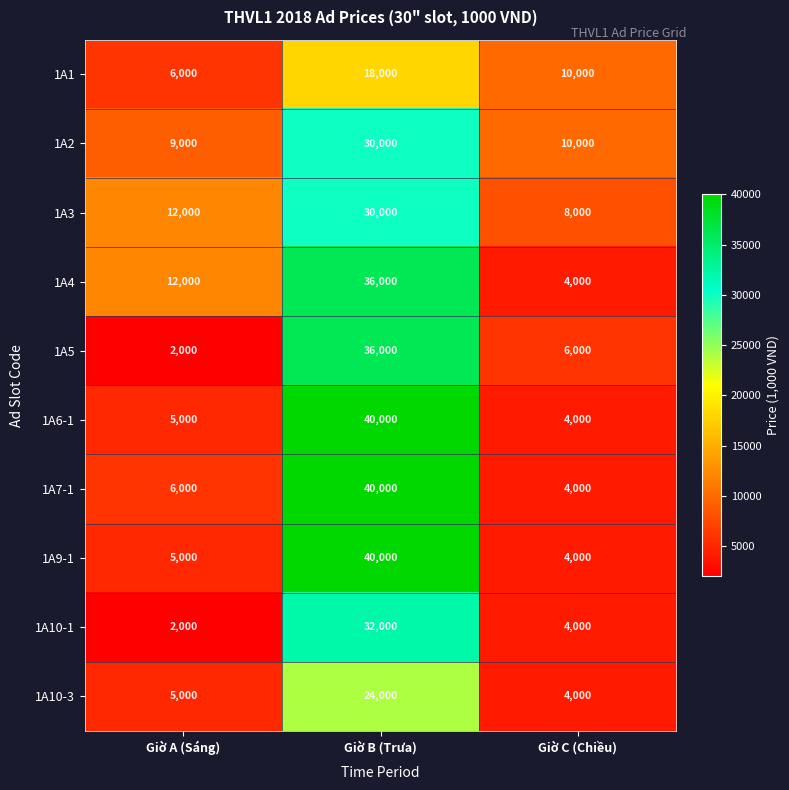

What is the average value of the 1A3 series?

16667